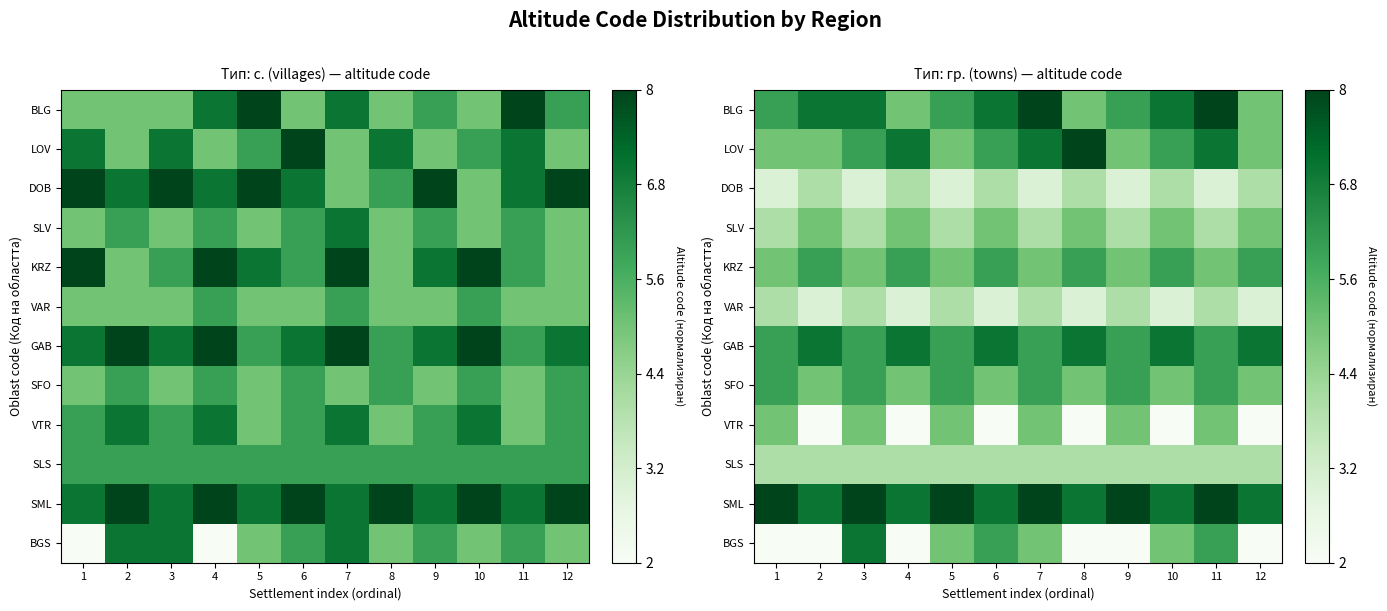

Which category has the lowest value across all series?

2